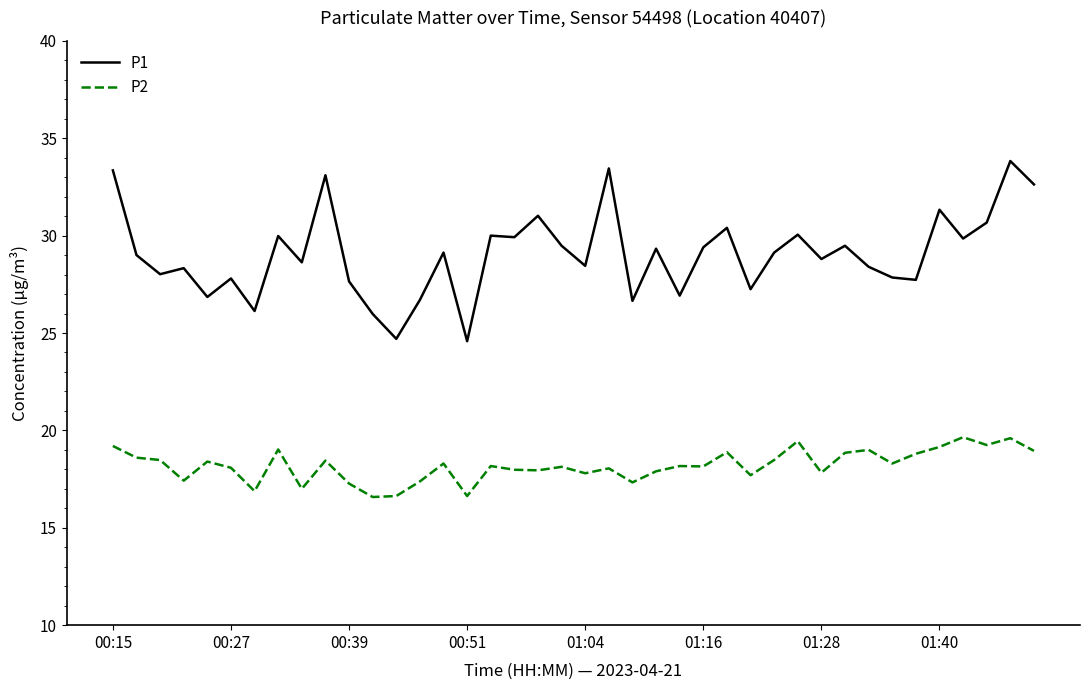

What is the difference between the maximum and minimum values in the P2 series?

3.1